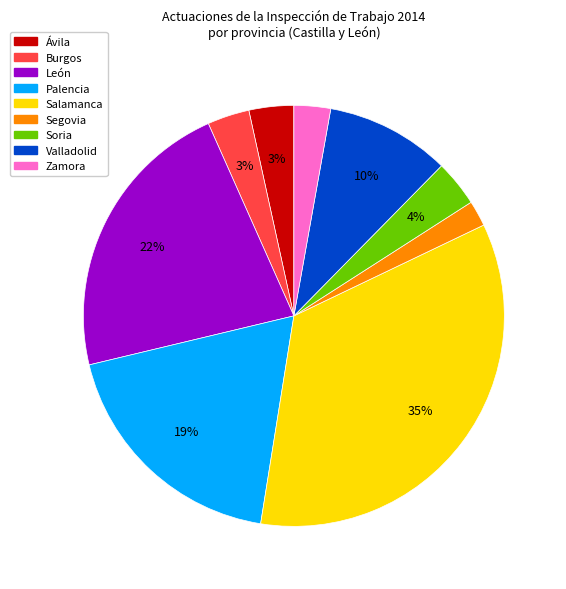

To the nearest percent, what is the combined percentage of Zamora and Ávila?

6%